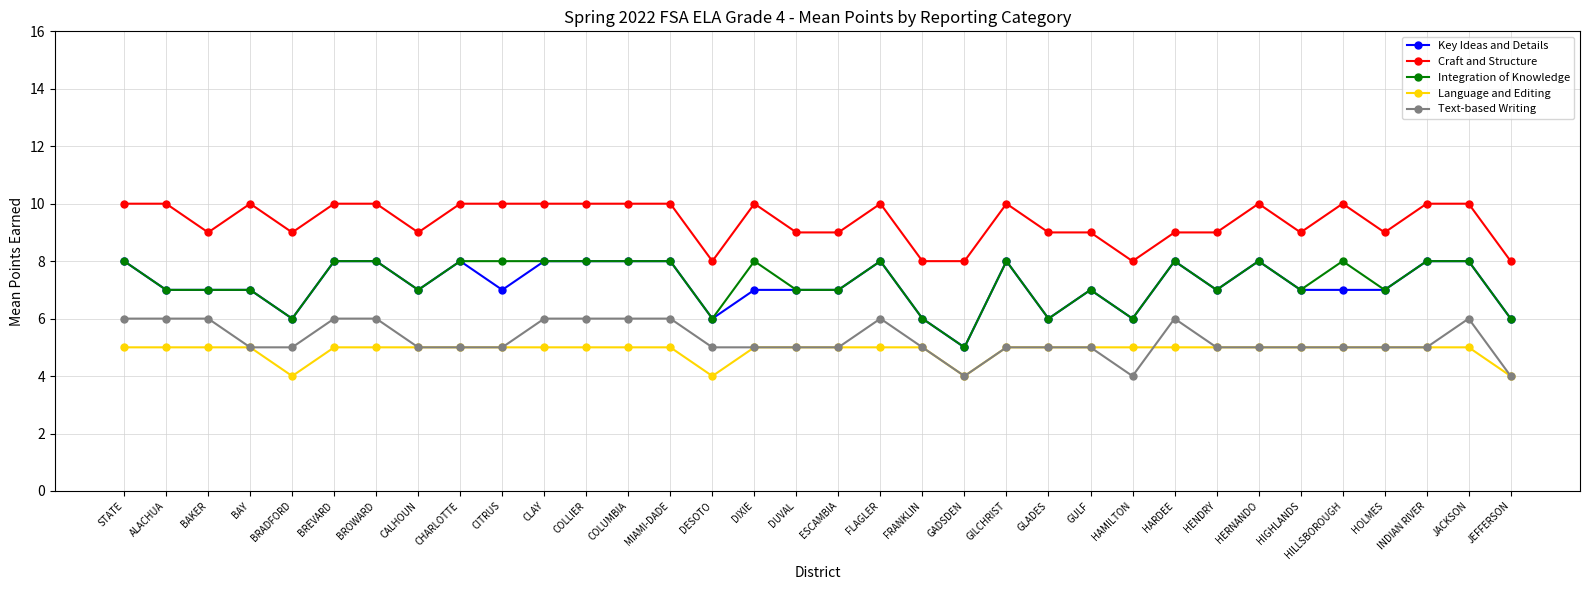

Read the Integration of Knowledge value at HIGHLANDS.

7